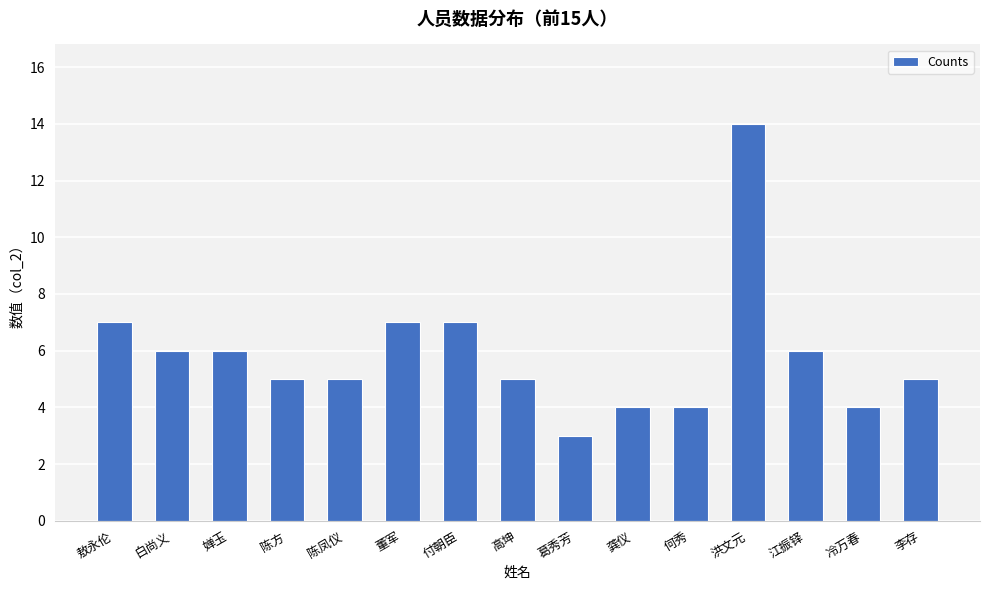

Reading left to right, extract all data points from this chart.

7	6	6	5	5	7	7	5	3	4	4	14	6	4	5